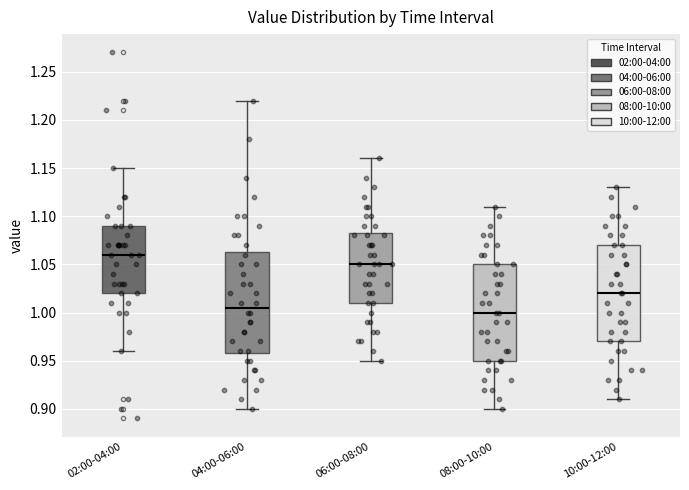

Where does the upper whisker of the box for 02:00-04:00 end on the y-axis? The values are not printed on the chart, so give them approximately, as read against the axis.

1.150